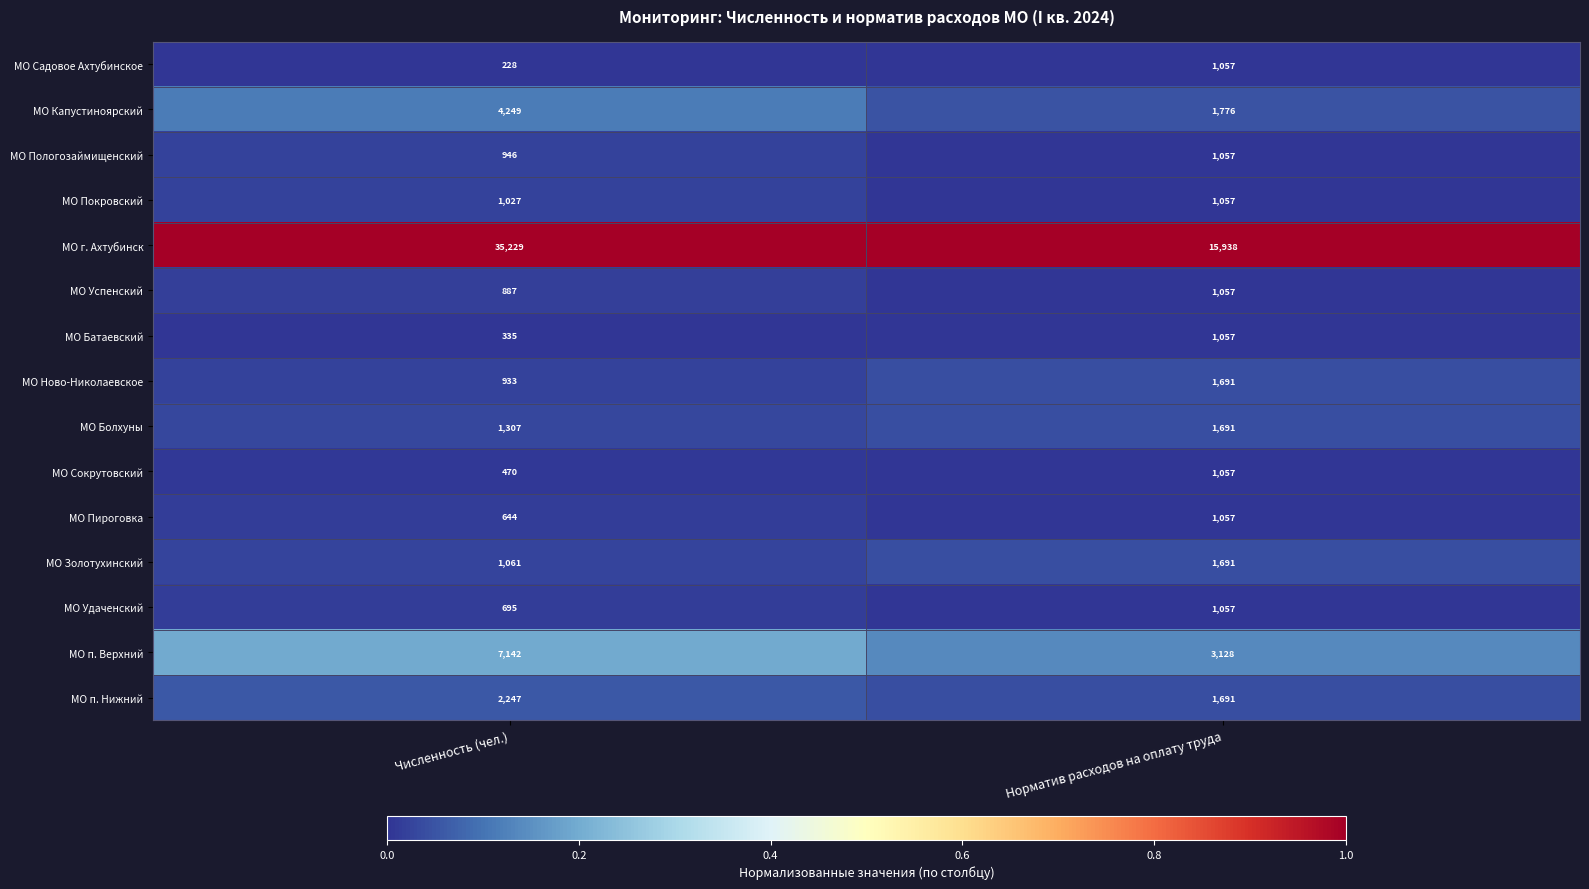

Which label corresponds to the smallest value in the chart?

Численность (чел.)